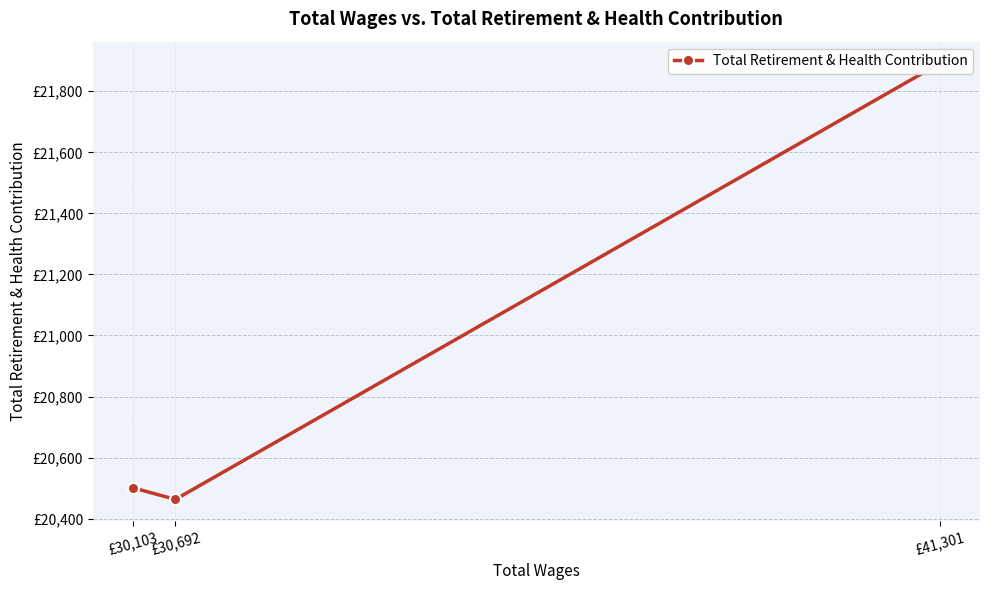

At which label does the data first exceed 20501?

£41,301